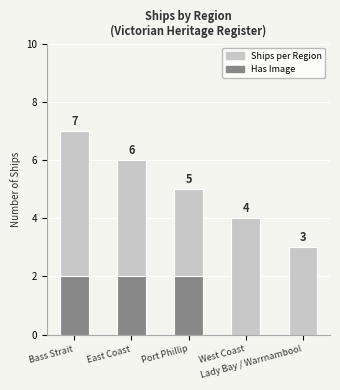

What is the difference between the maximum and minimum values?

4